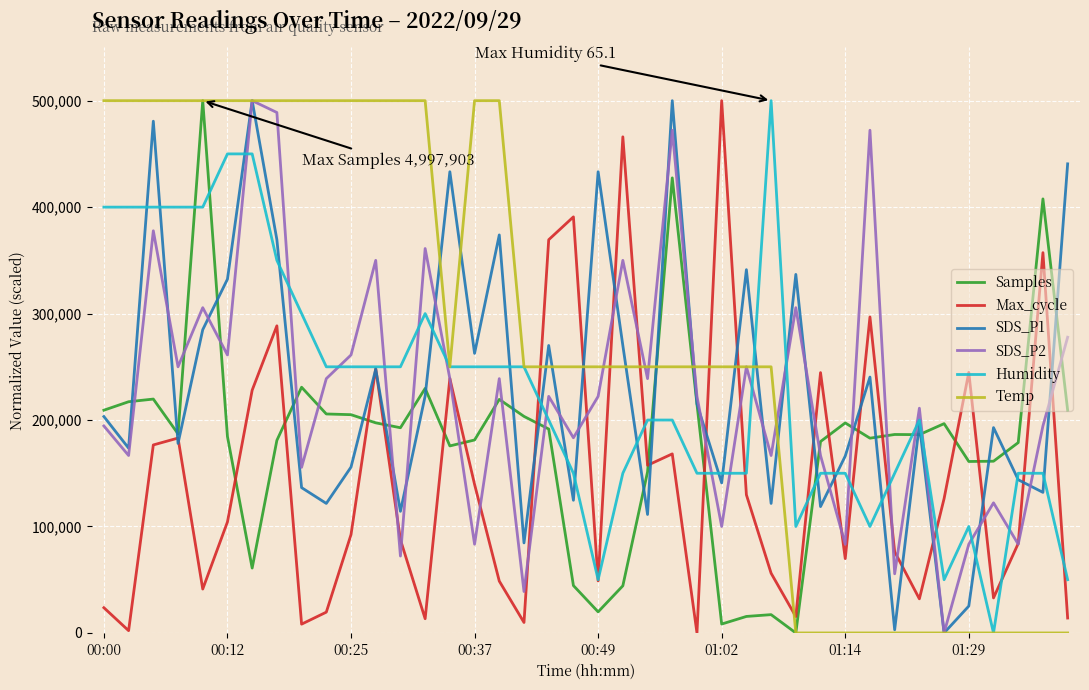

What is the highest value of the Temp series?

500000.0